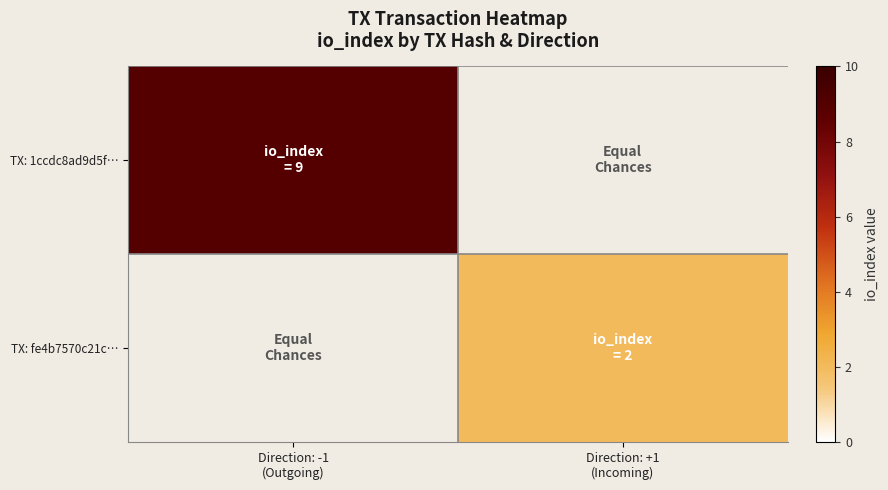

The TX: fe4b7570c21c… series shows 2.0 at Direction: +1 (Incoming). True or false?

True